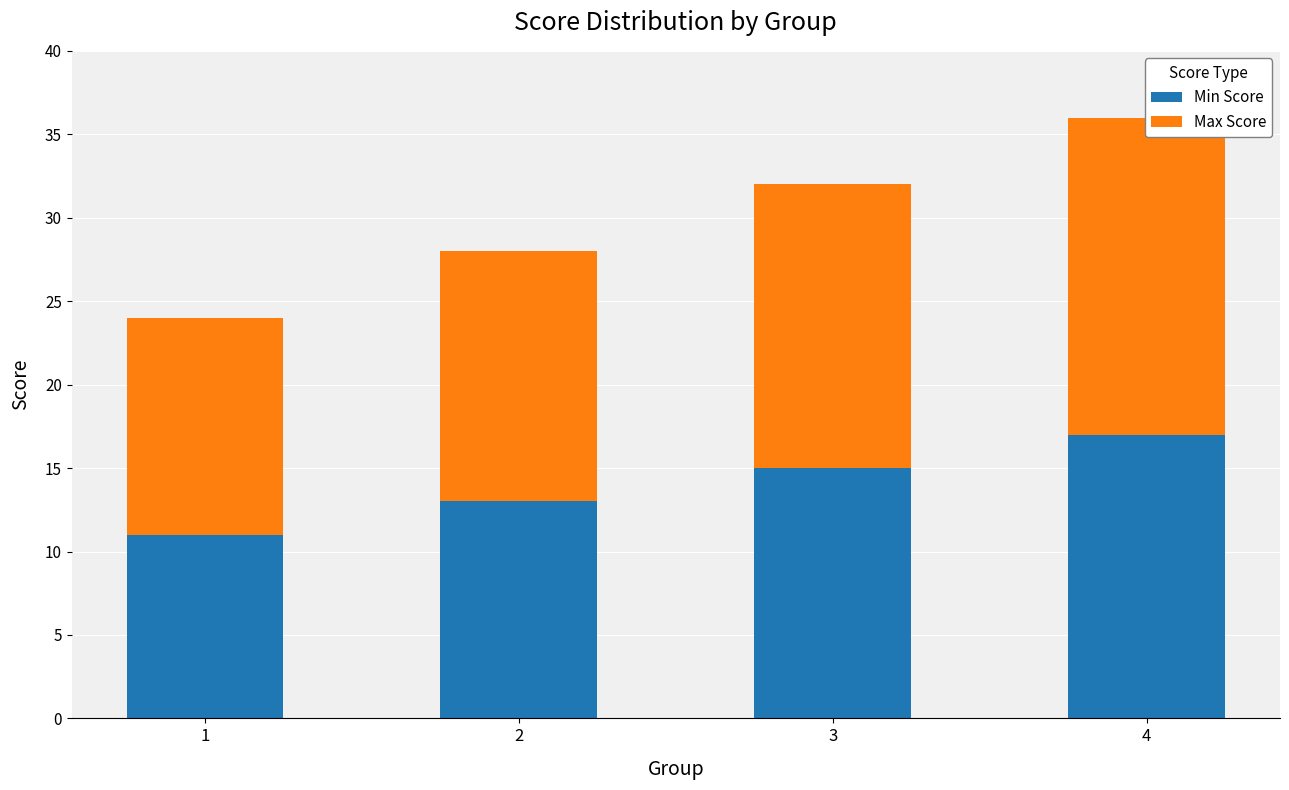

What is the greatest value displayed?

19